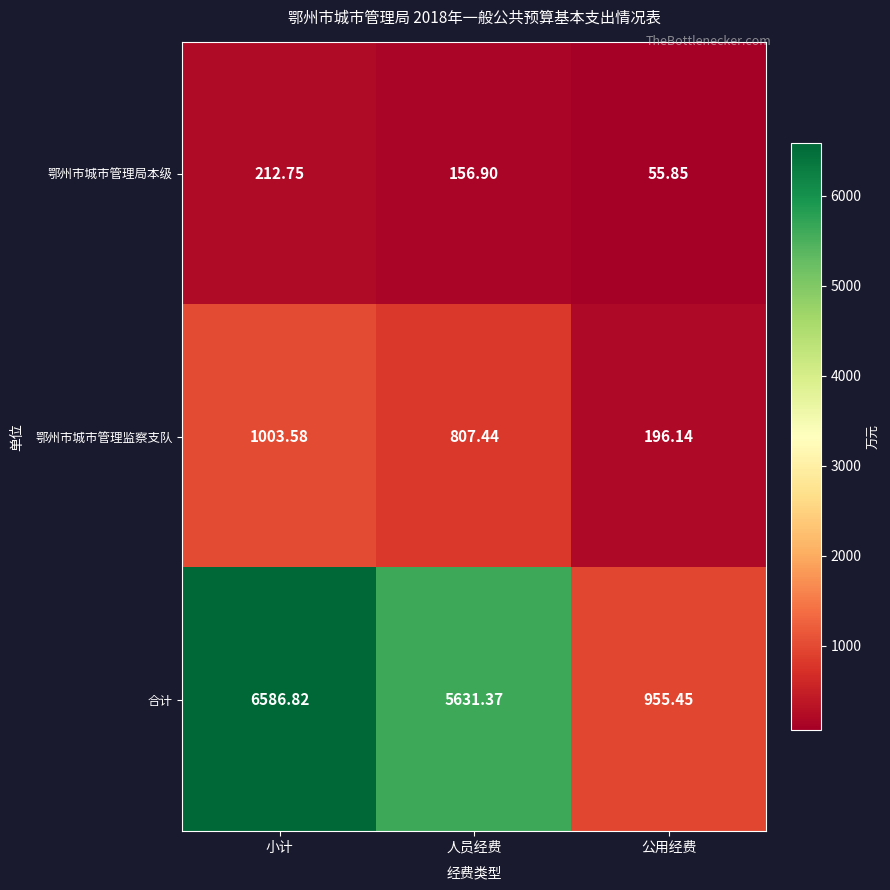

Rank the series by their maximum value, from lowest to highest.

鄂州市城市管理局本级, 鄂州市城市管理监察支队, 合计